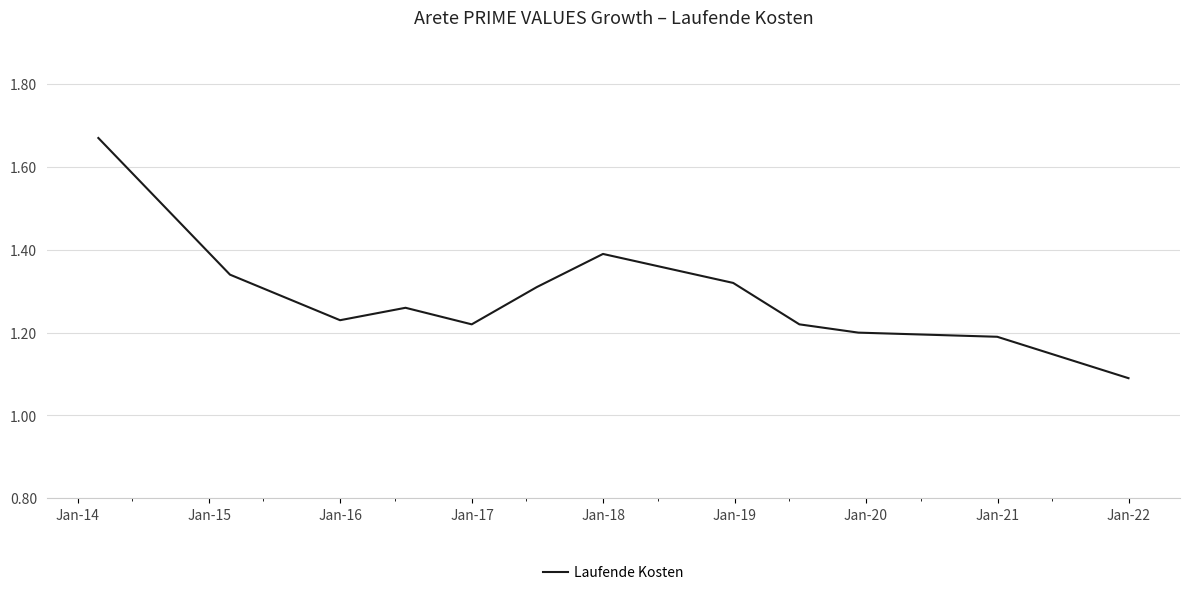

What is the minimum value shown in the chart?

1.1